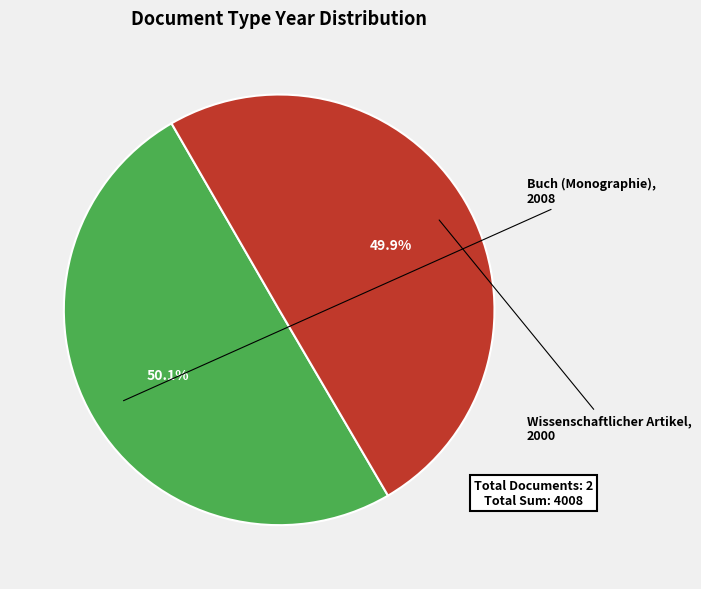

Approximately how many times larger is the value at Buch (Monographie) compared to Wissenschaftlicher Artikel?

1.0